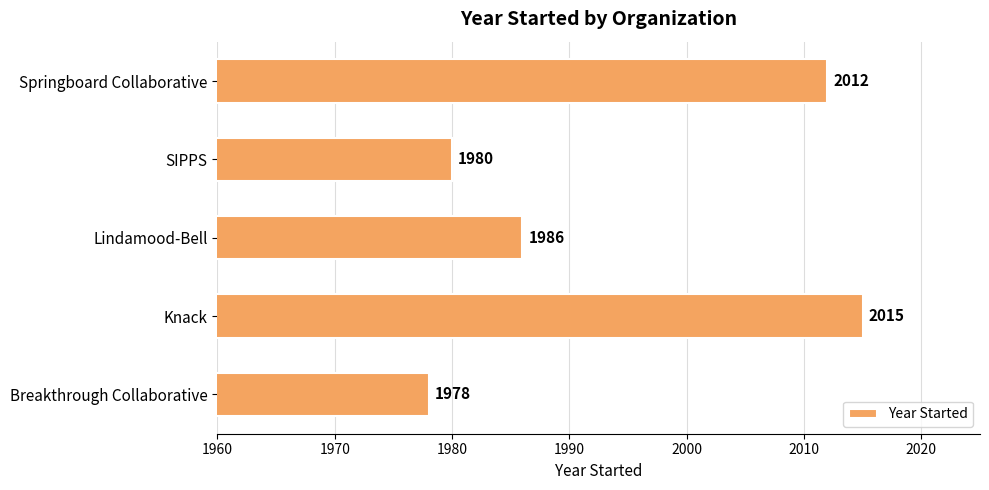

List the labels in order of value, largest first.

Knack, Springboard Collaborative, Lindamood-Bell, SIPPS, Breakthrough Collaborative